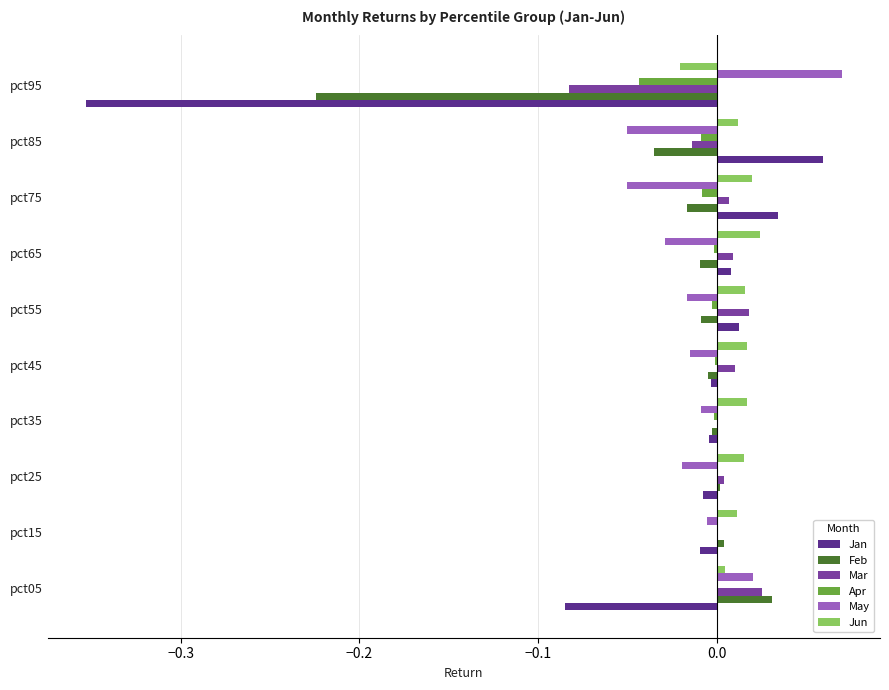

Between pct05 and pct45, which series saw the biggest shift?

Jan